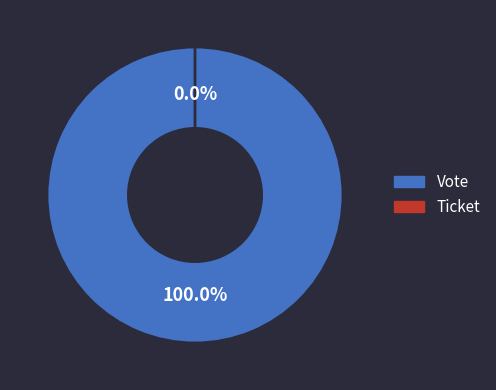

What is the total percentage of Ticket and Vote?

100.0%